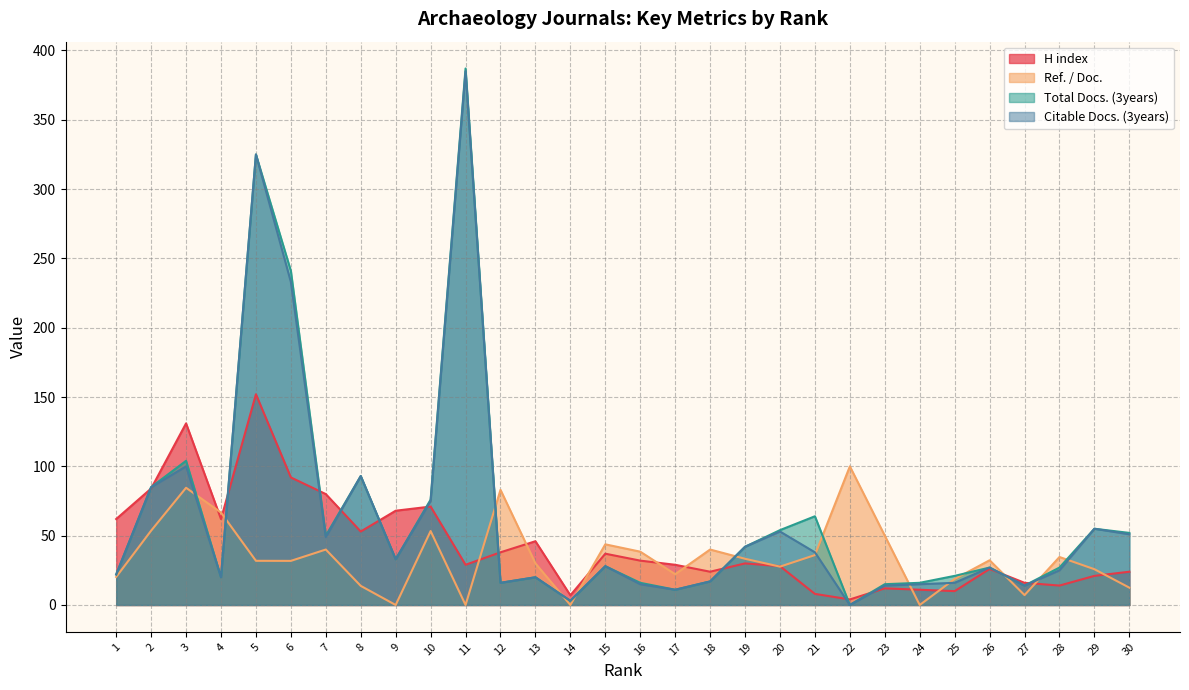

True or false: Ref. / Doc. has more than 1 points higher than both neighbors.

True